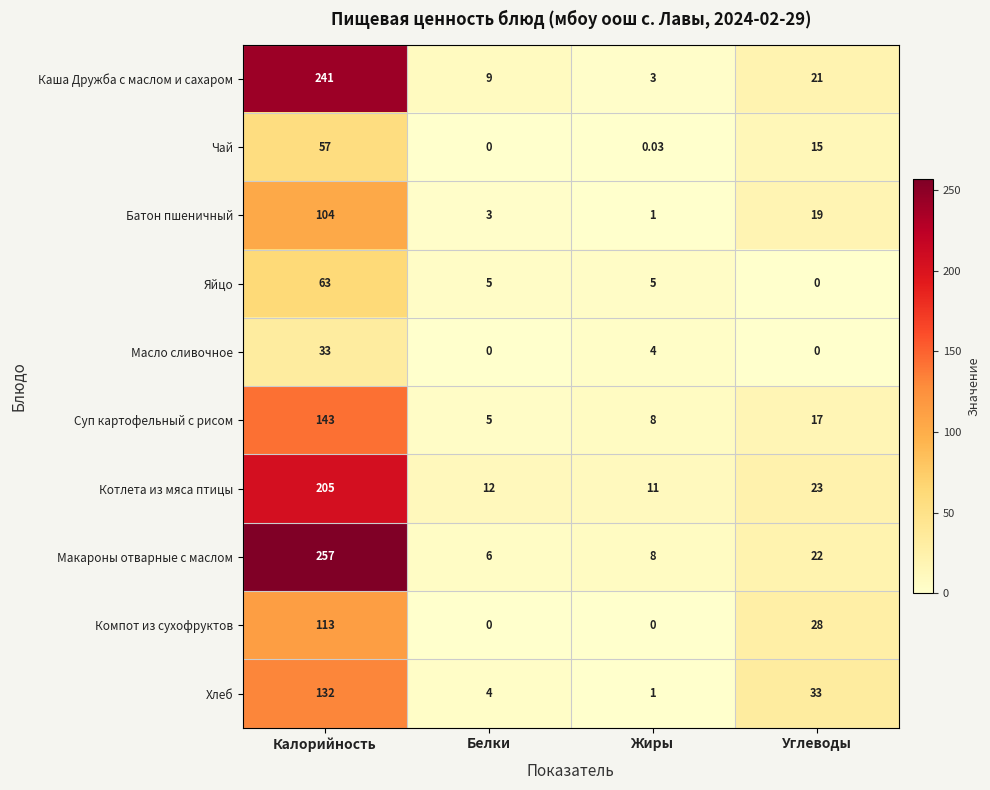

At how many categories does at least one series exceed 75?

1